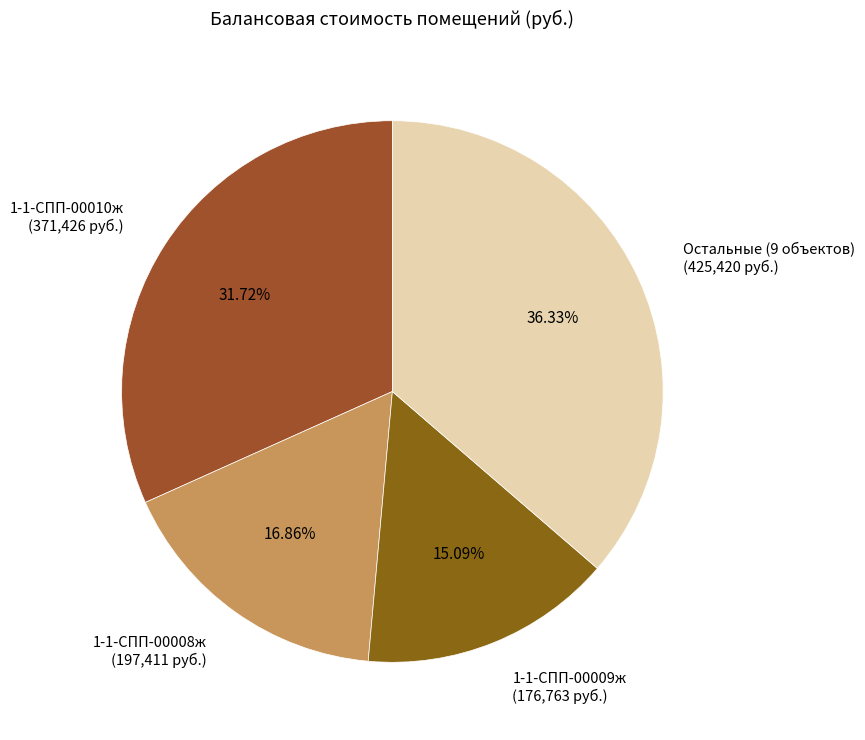

To the nearest percent, what is the average slice percentage?

25%